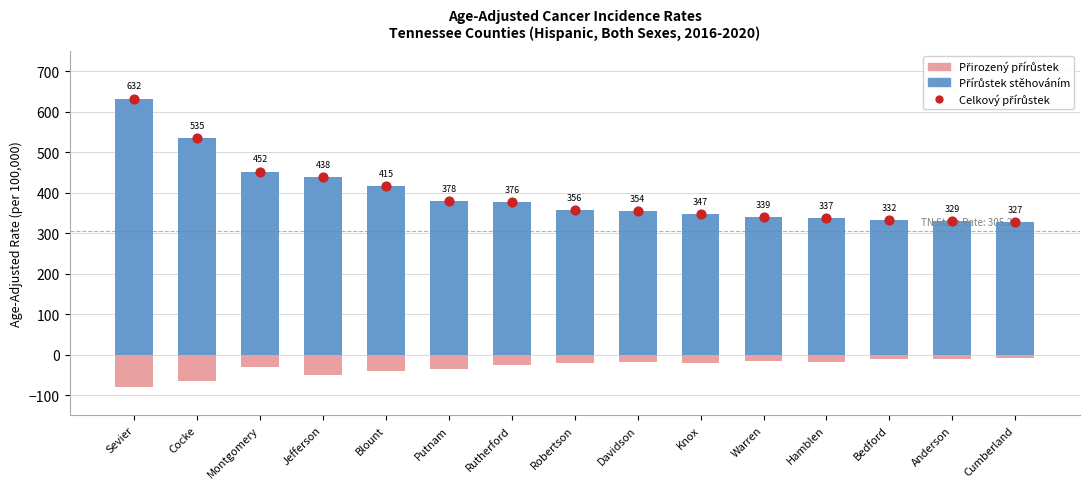

Which series reaches the minimum Y coordinate?

Přirozený přírůstek